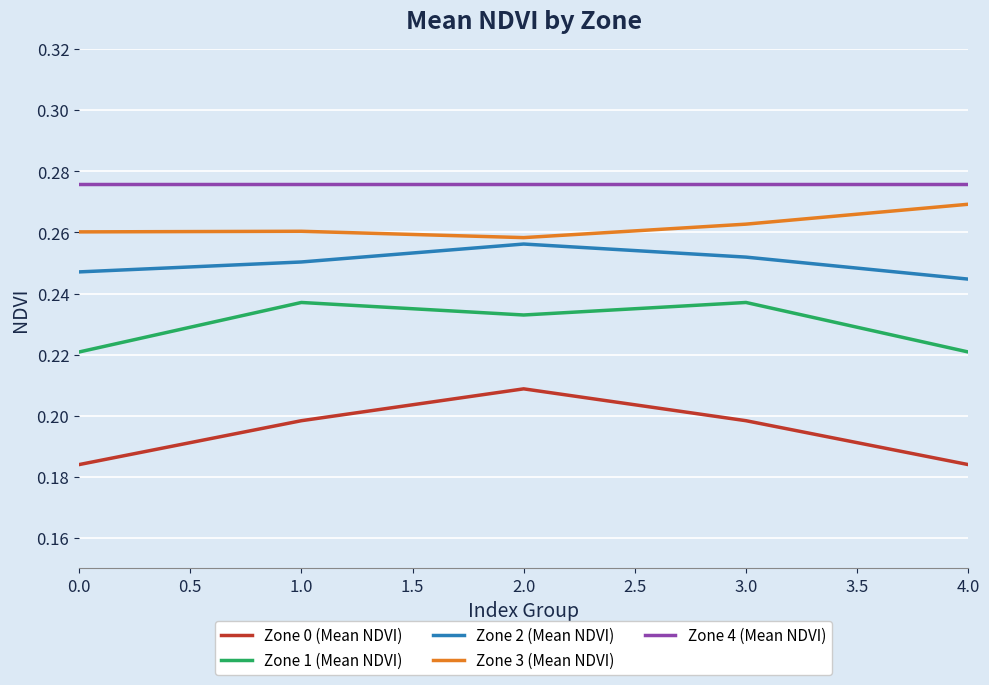

Which series has the widest spread of values?

Zone 0 (Mean NDVI)